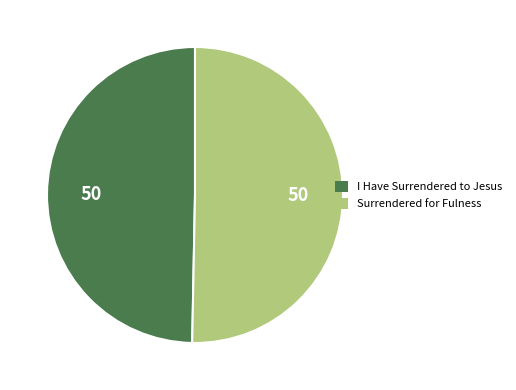

Which slice is the largest?

Surrendered for Fulness